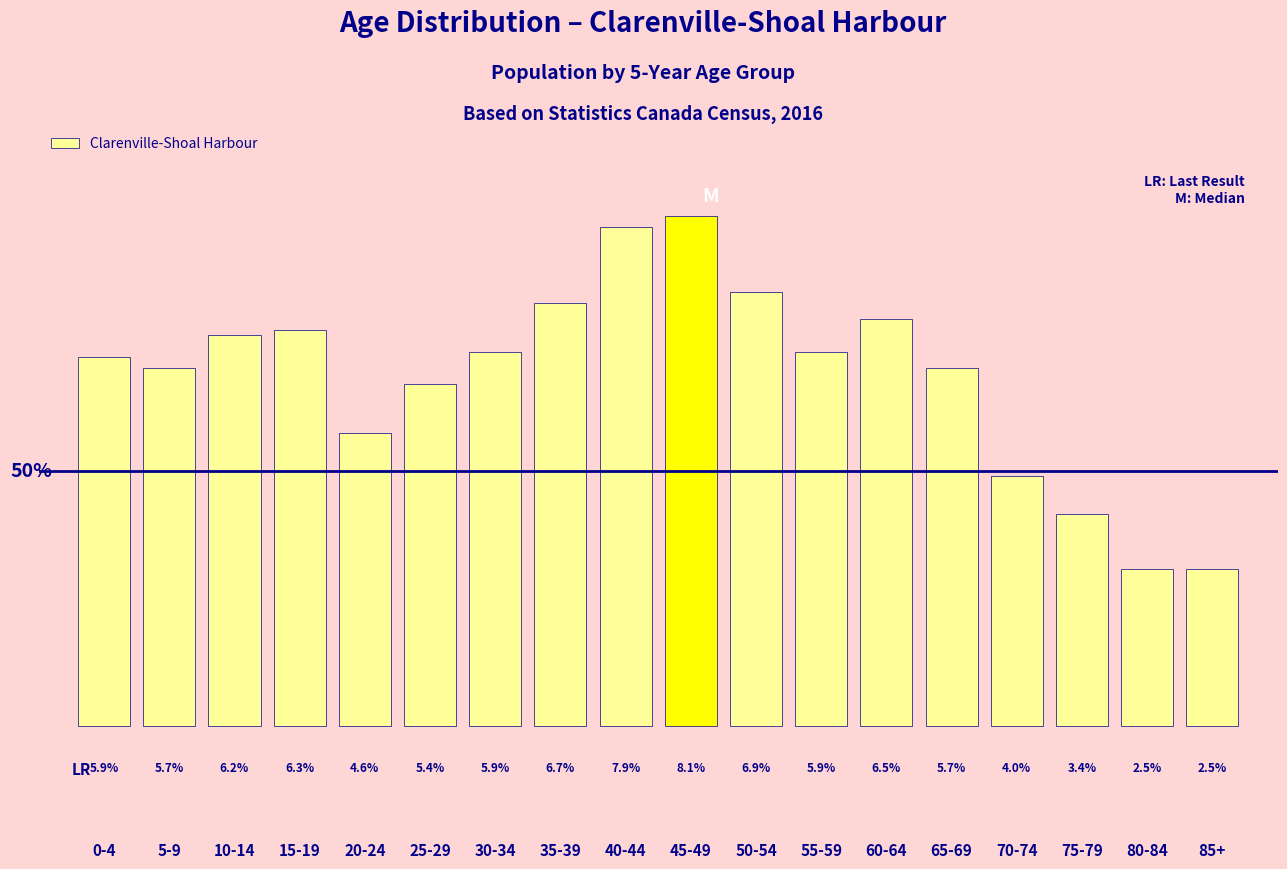

At which category does the chart reach its peak across all series?

45-49